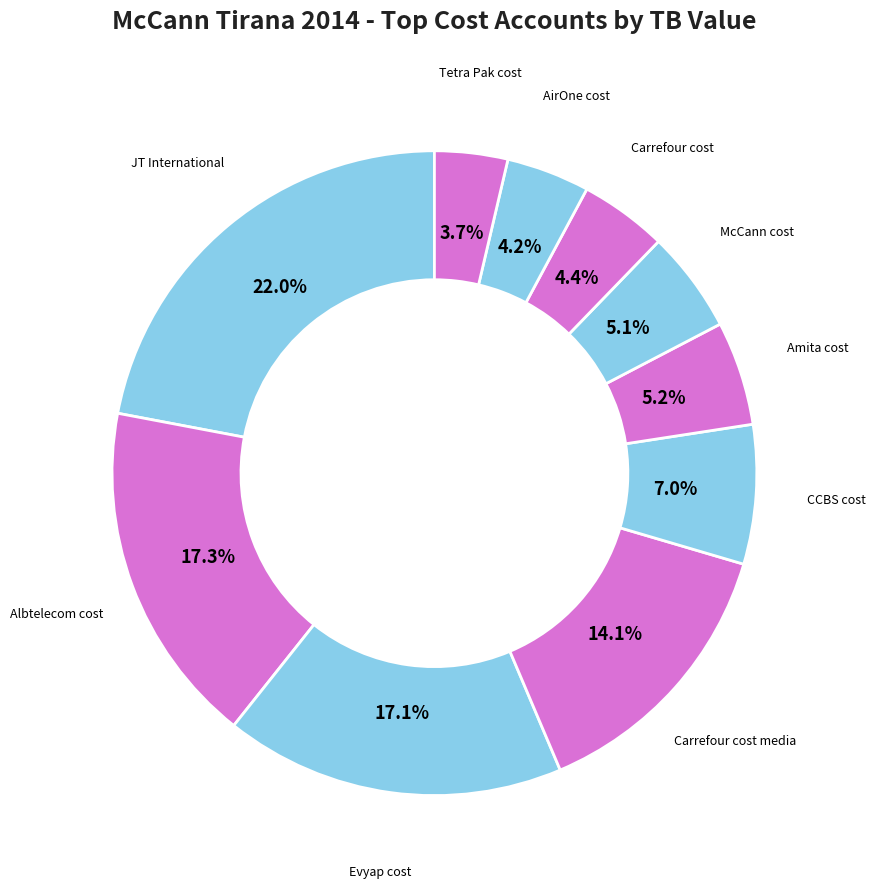

How many slices are in this pie chart?

10